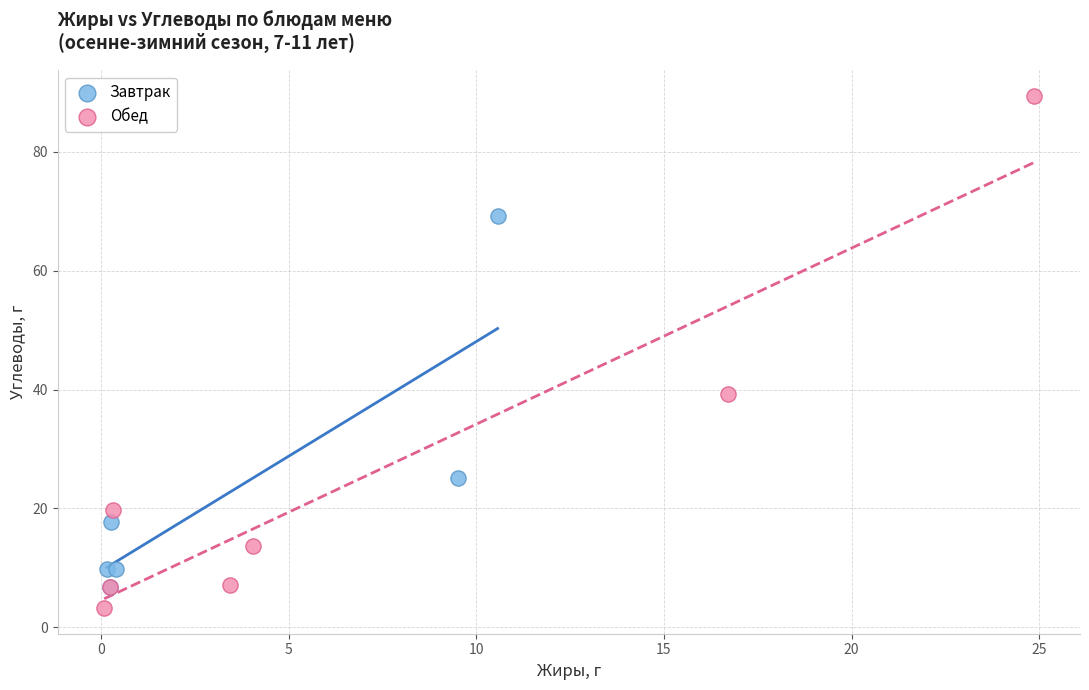

Which series contains the highest Y value?

Обед